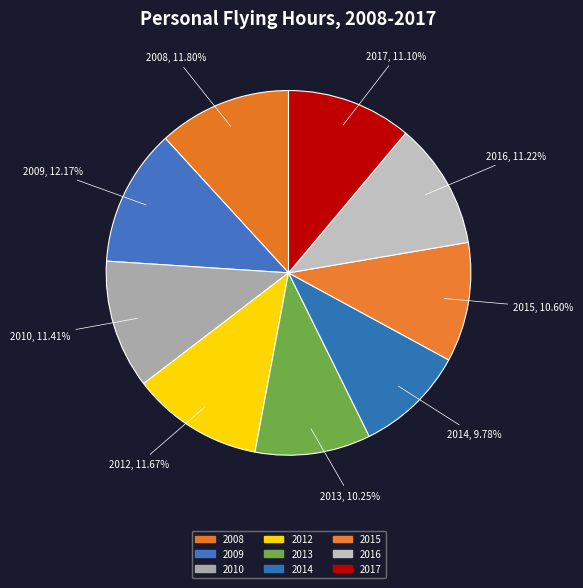

Does 2012 represent more than half of the total?

No